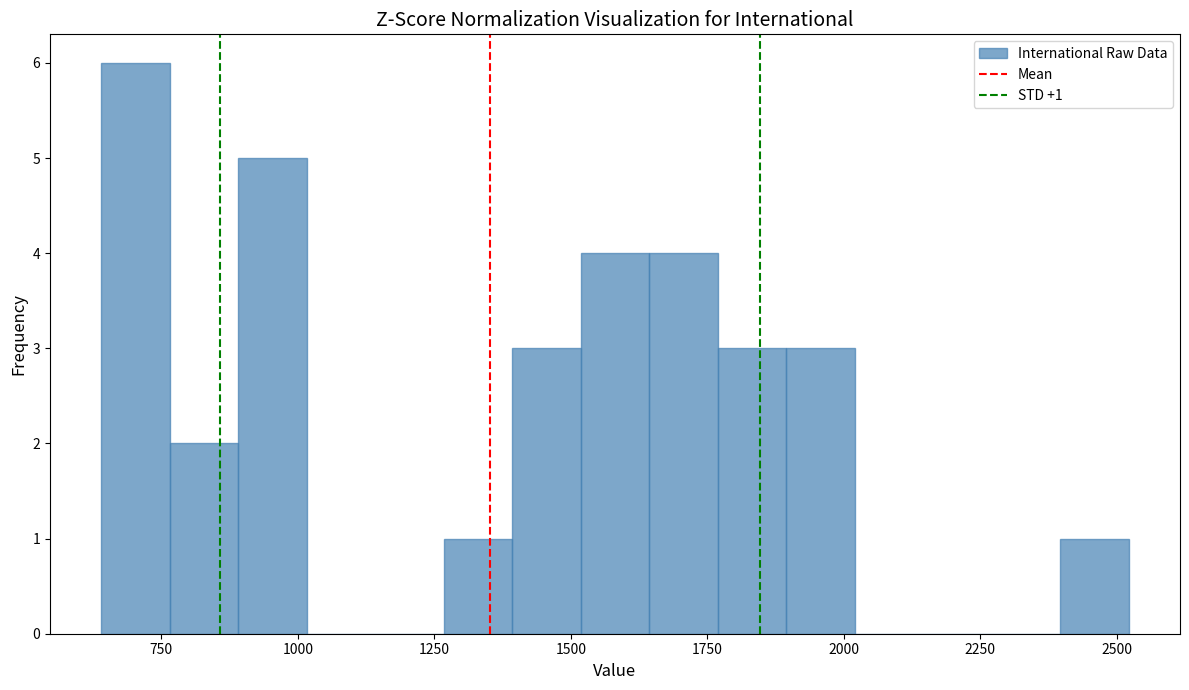

Around what value on the x-axis is the tallest bar? Give the approximate position of its centre, as read against the axis.

700